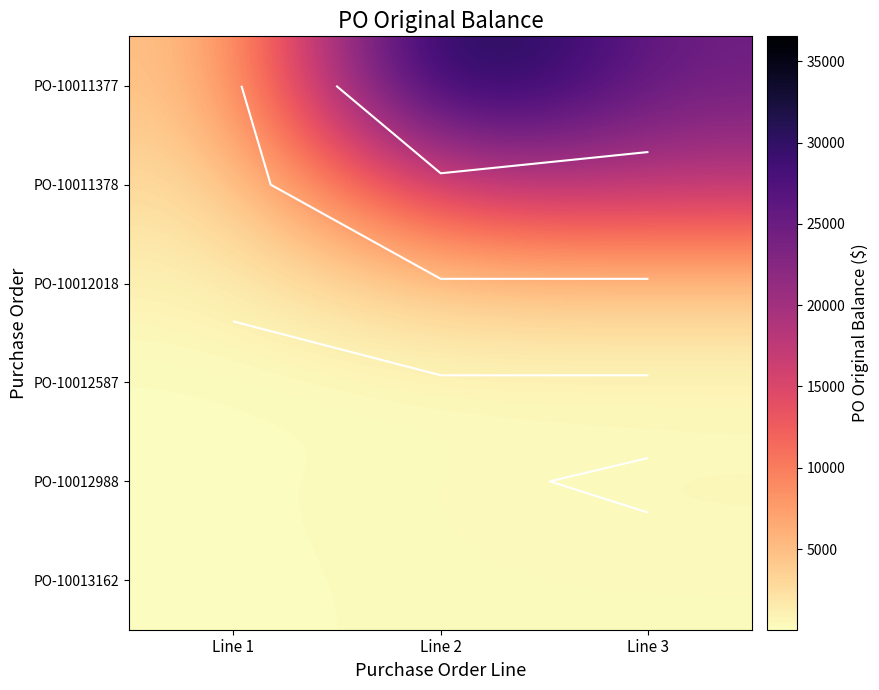

Rank the series by their maximum value, from highest to lowest.

PO-10011377, PO-10011378, PO-10012018, PO-10012988, PO-10013162, PO-10012587